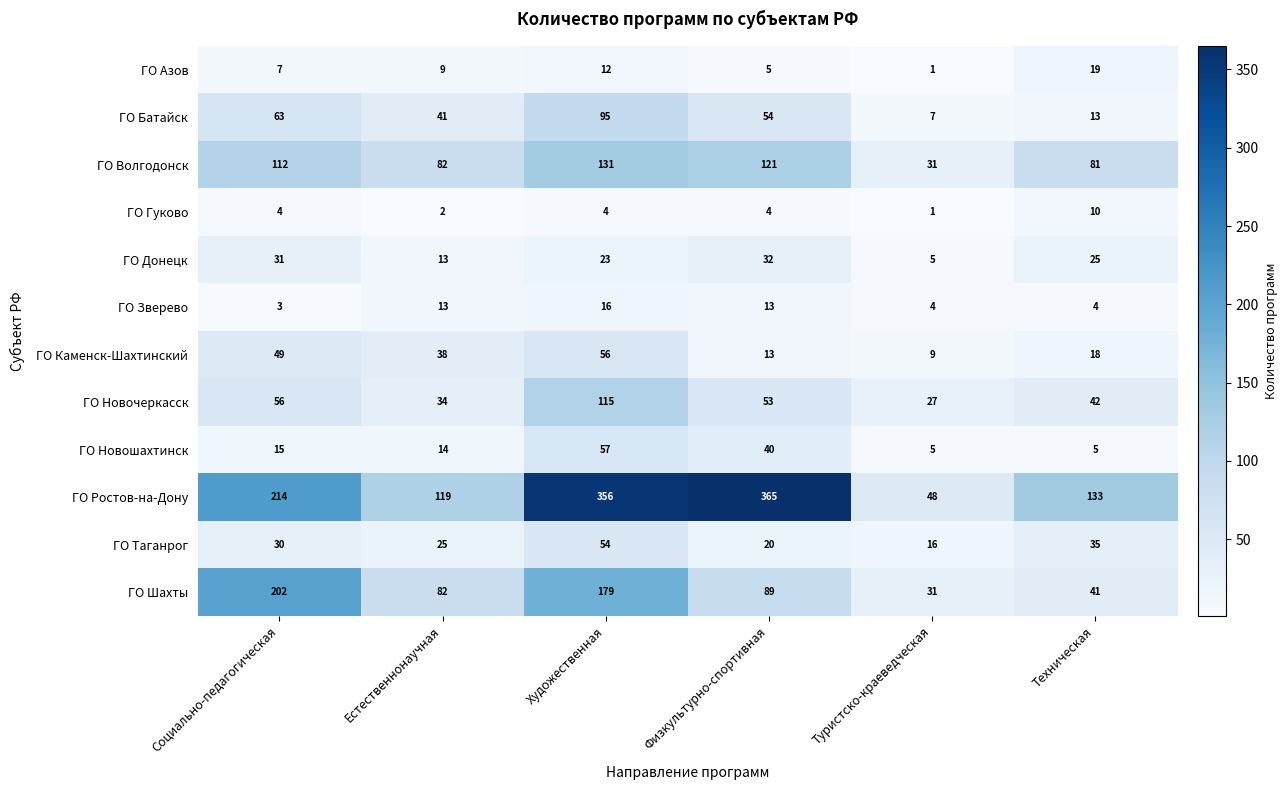

How many categories are shown in the chart?

6